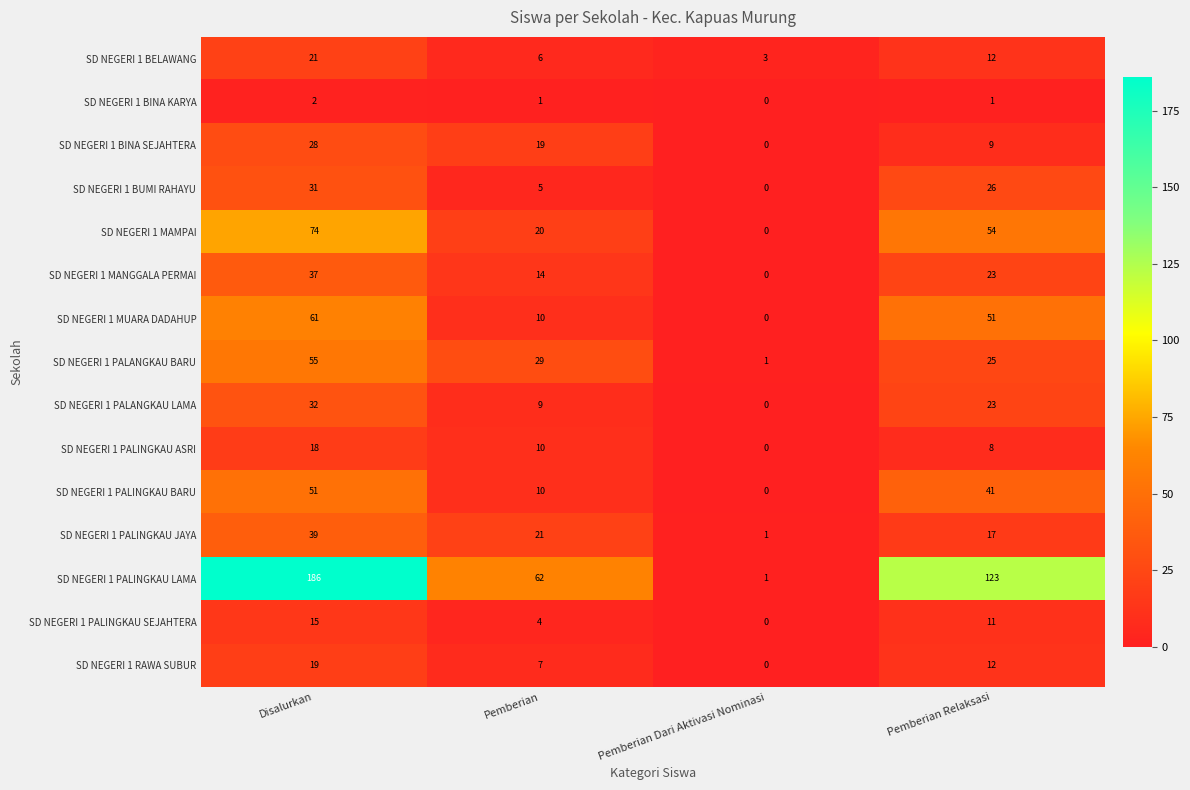

Is it true that SD NEGERI 1 BUMI RAHAYU equals 31 at Disalurkan?

True